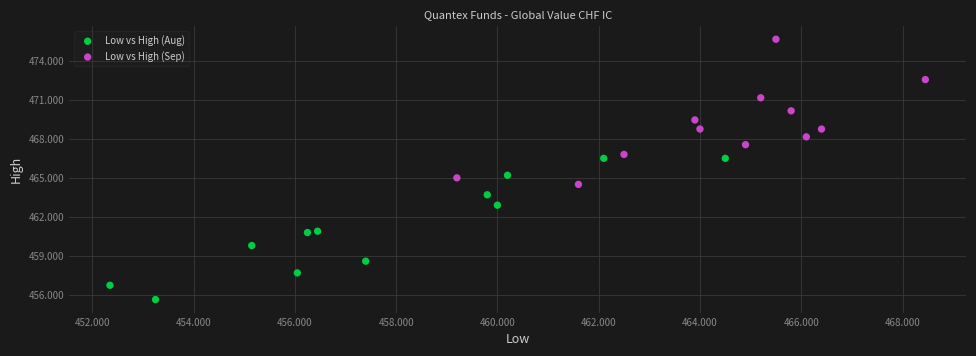

Which series reaches the maximum Y coordinate?

Low vs High (Sep)